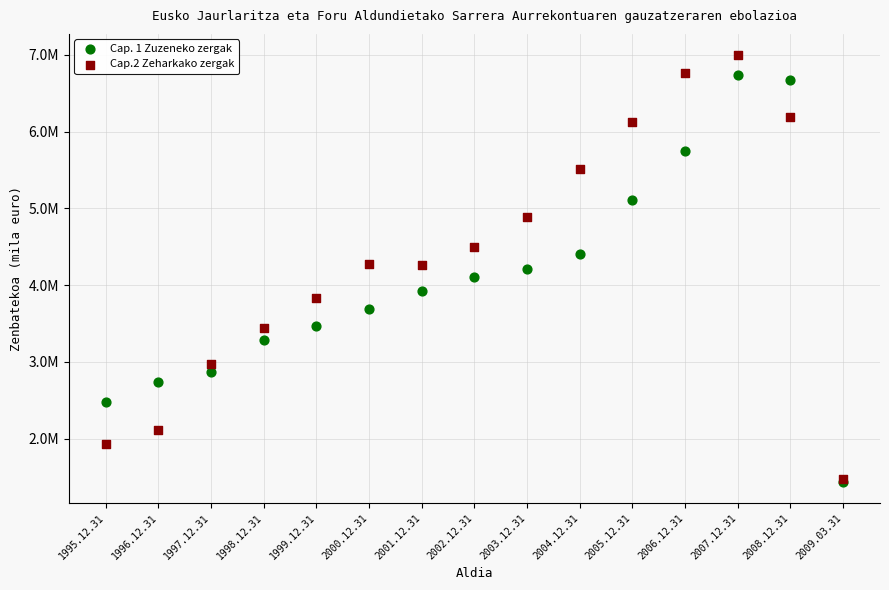

Which series has the largest Y range (max minus min)?

Cap.2 Zeharkako zergak